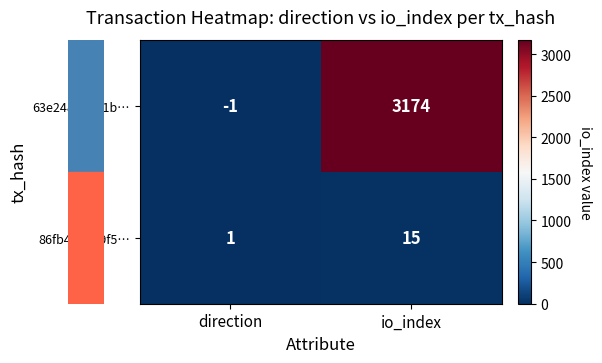

List the series in order of their overall mean, lowest first.

86fb4ba609f5…, 63e248594d1b…